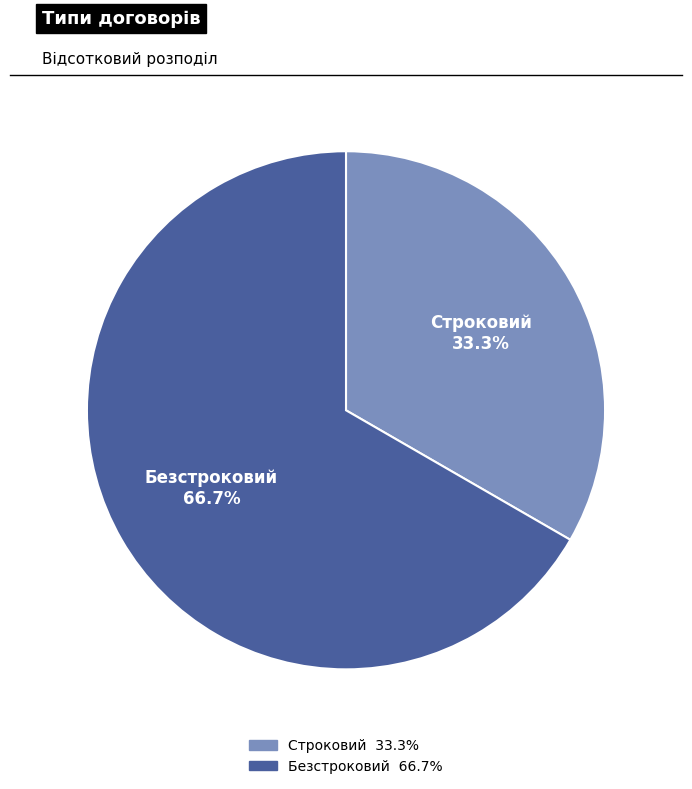

Approximately how many times larger is the value at Безстроковий compared to Строковий?

2.0